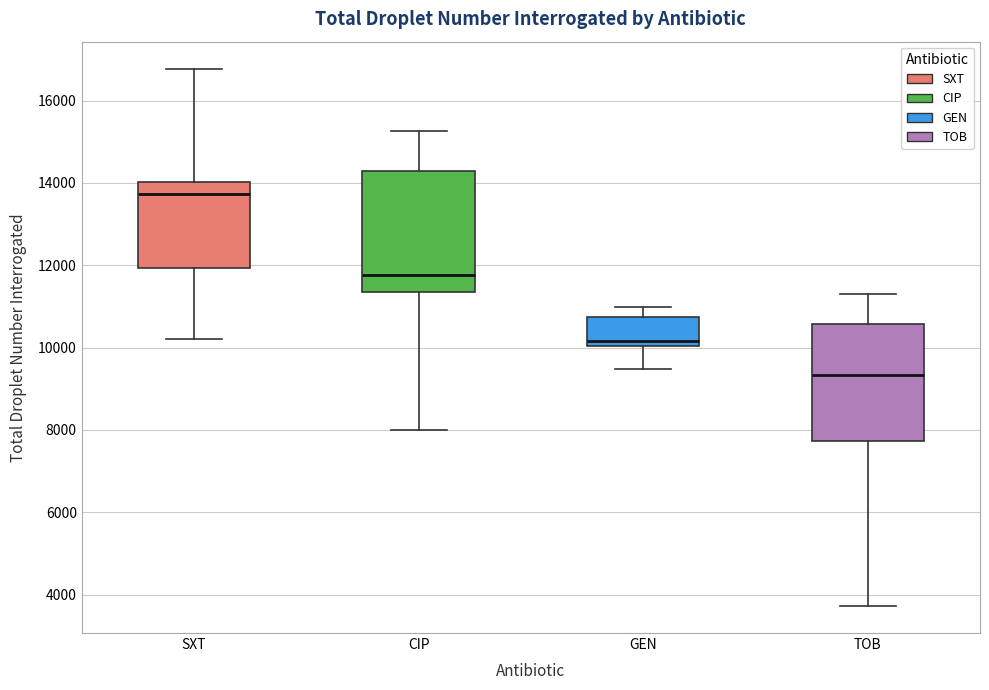

Where is the upper edge of the box for GEN on the y-axis? The values are not printed on the chart, so give them approximately, as read against the axis.

10800